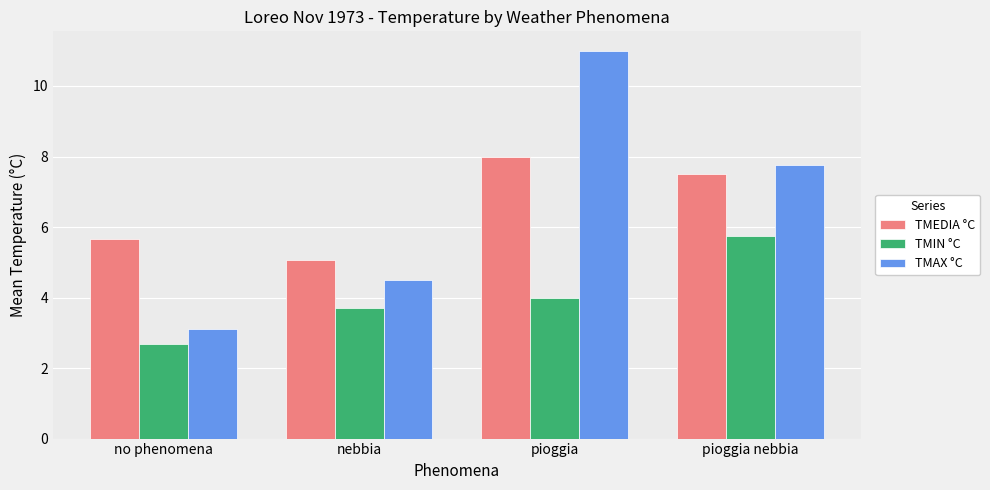

Is it true that TMAX °C equals 4.6 at pioggia nebbia?

False